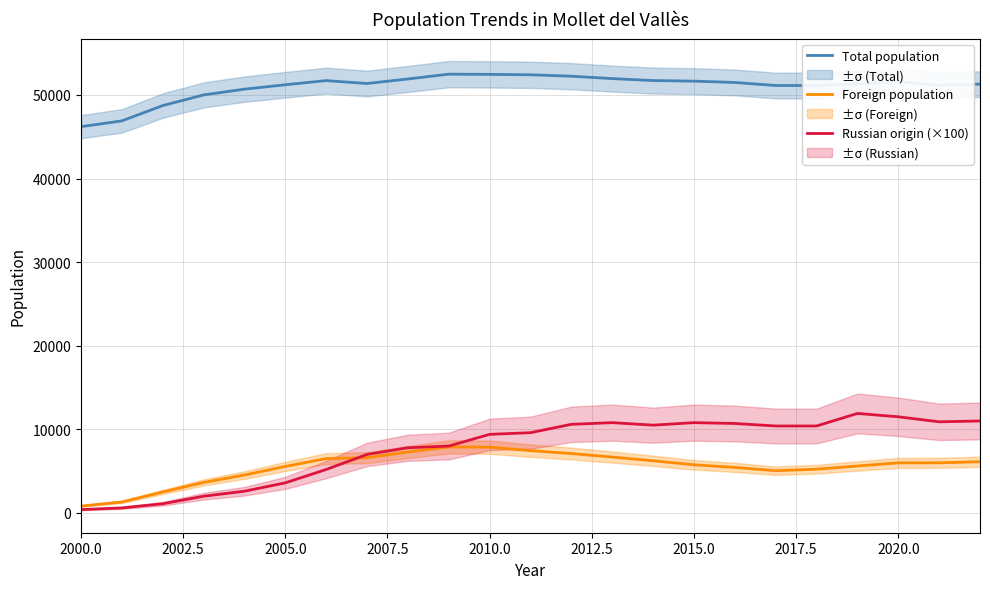

Reading right to left, list all the values displayed in this chart.

Total population: 51294	51151	51600	51318	51133	51128	51491	51650	51719	51954	52242	52409	52459	52484	51912	51365	51713	51218	50691	50001	48727	46897	46204
Foreign population: 6123	5994	5987	5614	5234	5048	5445	5757	6239	6682	7104	7450	7864	7895	7287	6607	6501	5563	4532	3650	2510	1314	820
Russian origin (×100): 11000	10900	11500	11900	10400	10400	10700	10800	10500	10800	10600	9600	9400	8000	7800	7000	5200	3600	2600	2000	1100	600	400